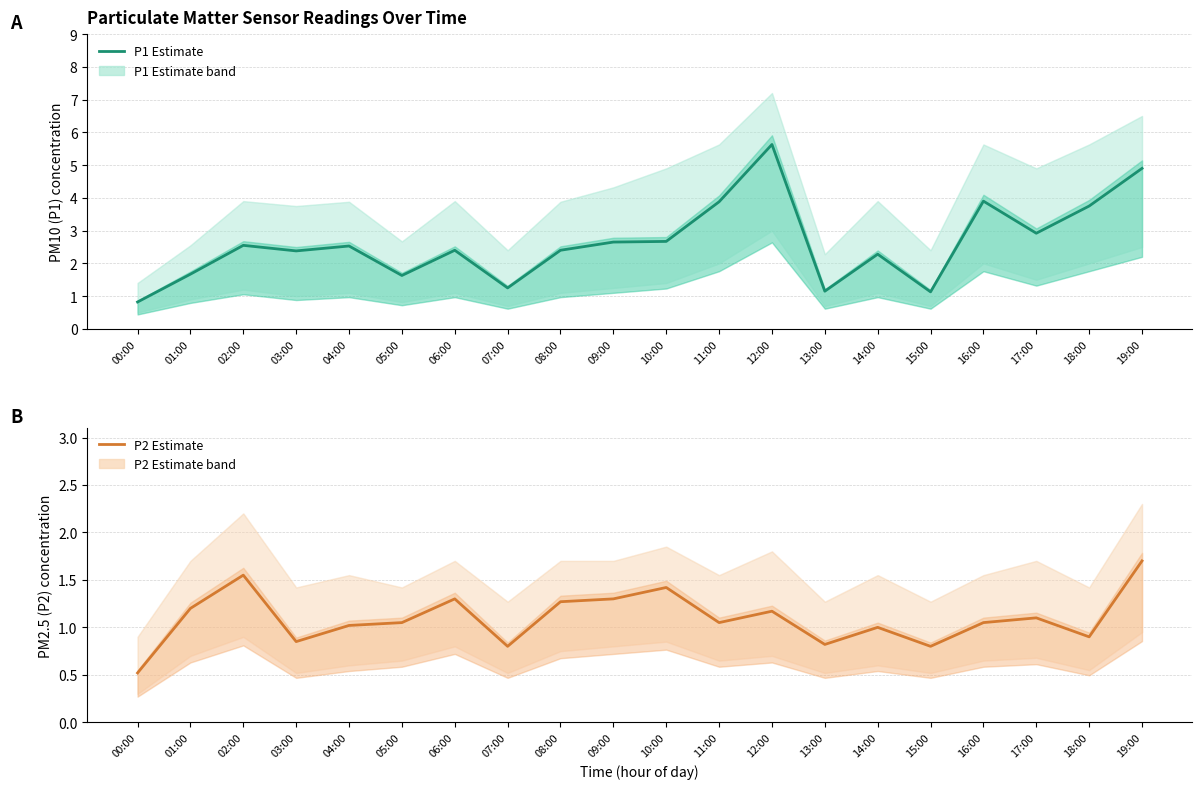

Rank the series by their average value, from lowest to highest.

P2 Estimate, P1 Estimate